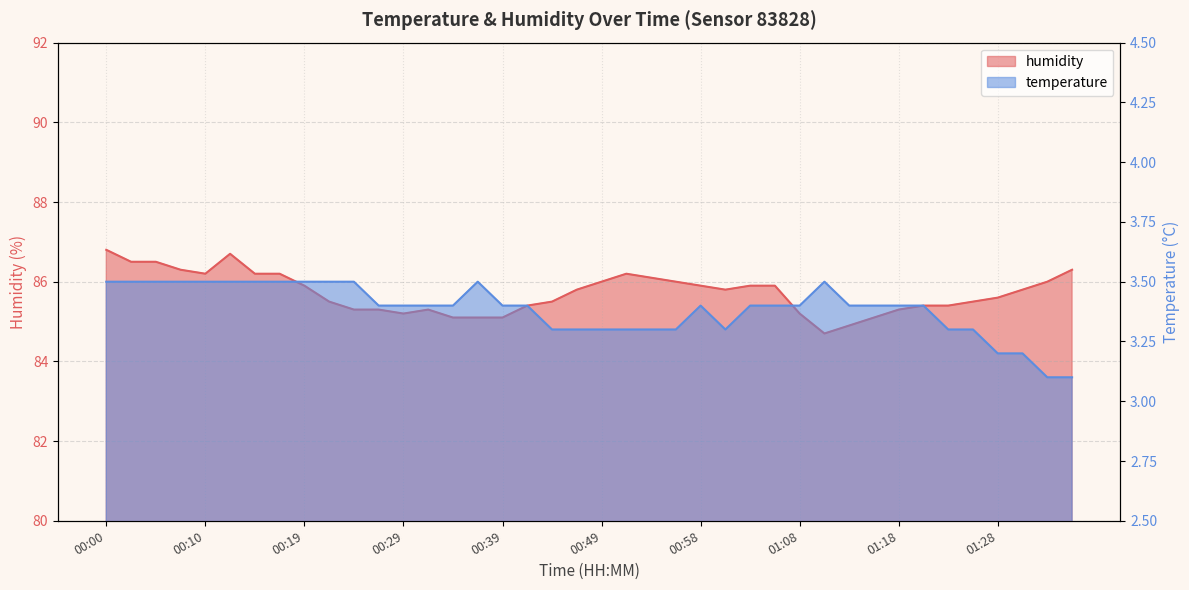

Which series has the widest spread of values?

humidity